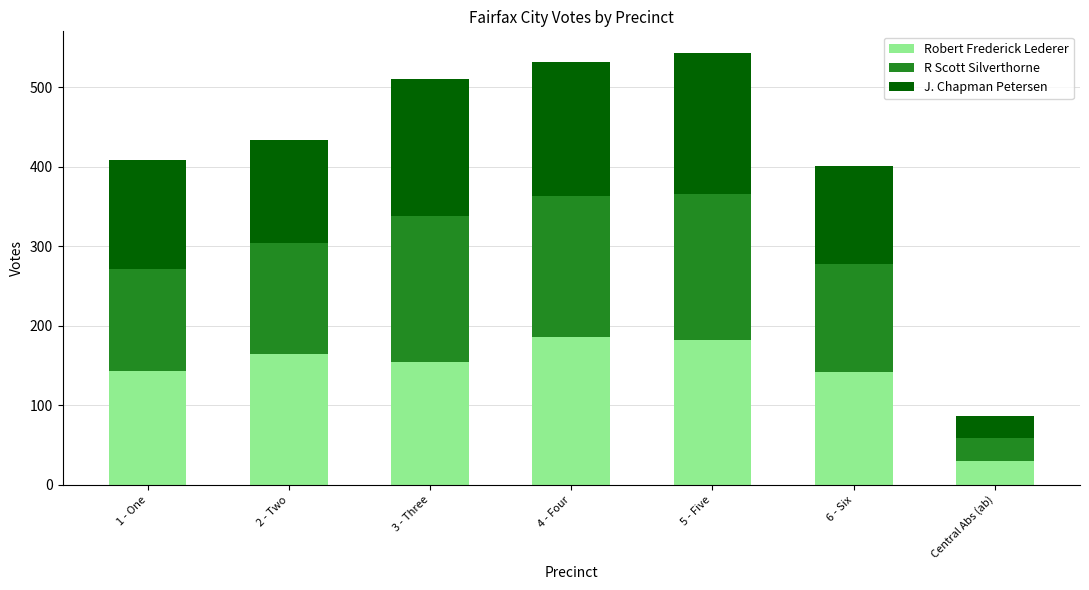

What is the highest value of the Robert Frederick Lederer series?

186